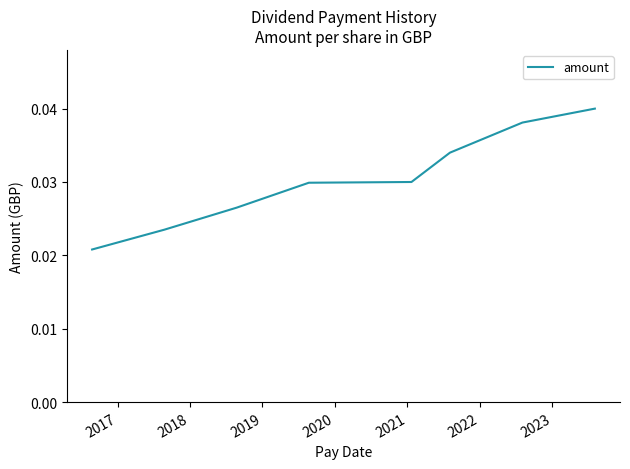

Count the values in the range 0 to 1.

8